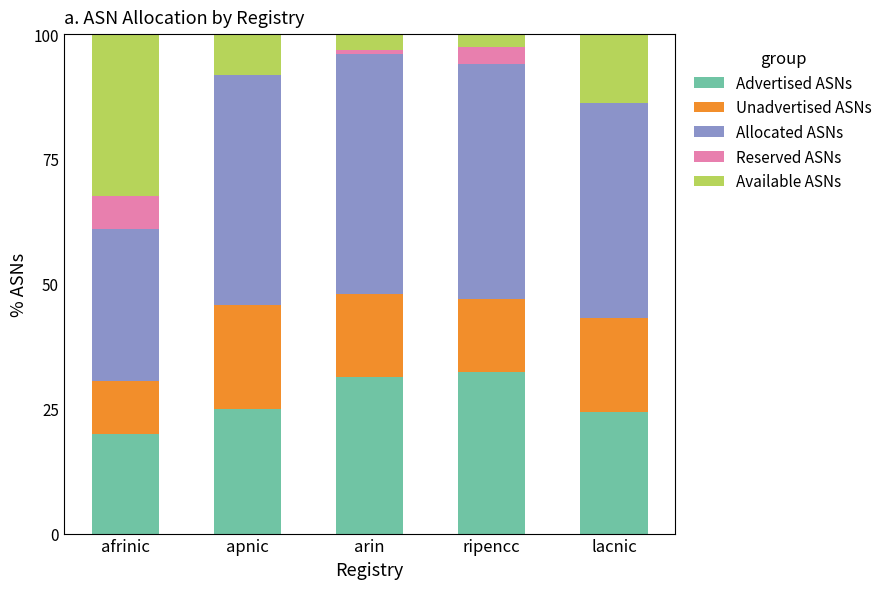

What is the highest value of the Advertised ASNs series?

32.3